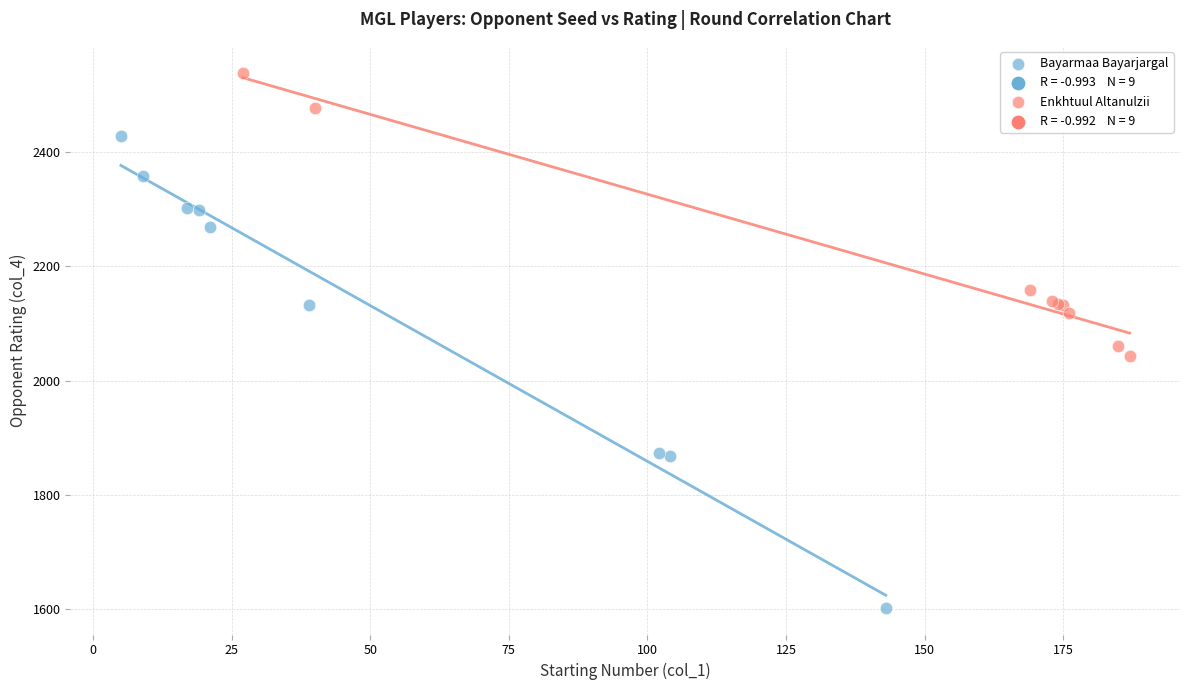

Which series contains the highest Y value?

Enkhtuul Altanulzii